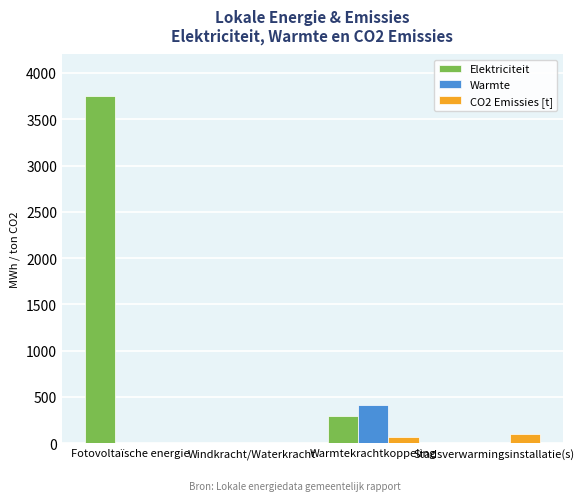

Reading left to right, list all the values displayed in this chart.

Elektriciteit: 3755.6	0.0	292.5	0.0
Warmte: 0.0	0.0	417.9	0.0
CO2 Emissies [t]: 0.0	0.0	69.5	99.3